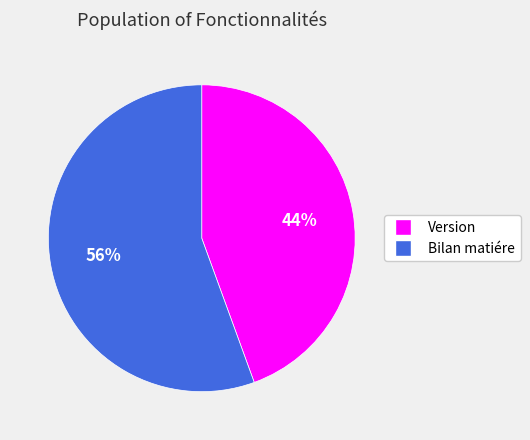

To the nearest percent, what is the combined percentage of Bilan matiére and Version?

100%